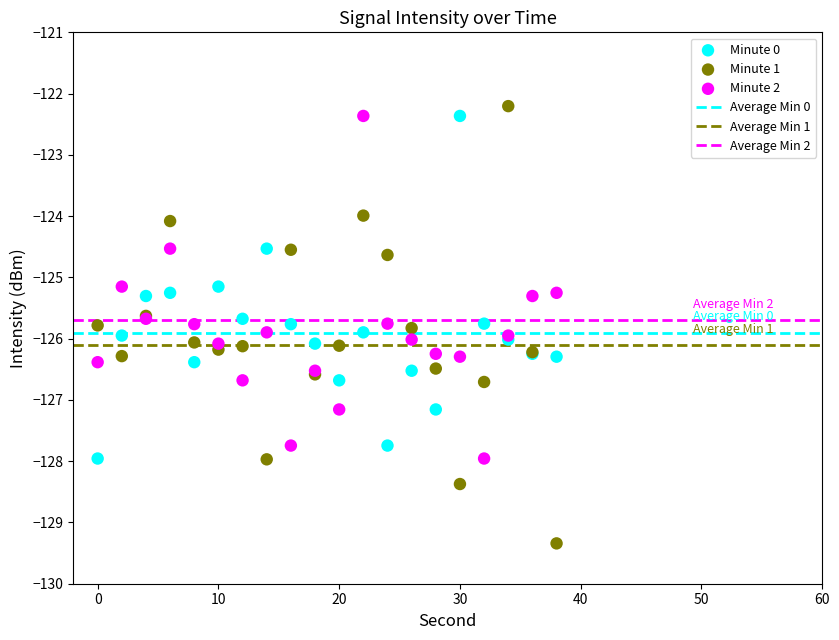

Which series contains the highest Y value?

Minute 1